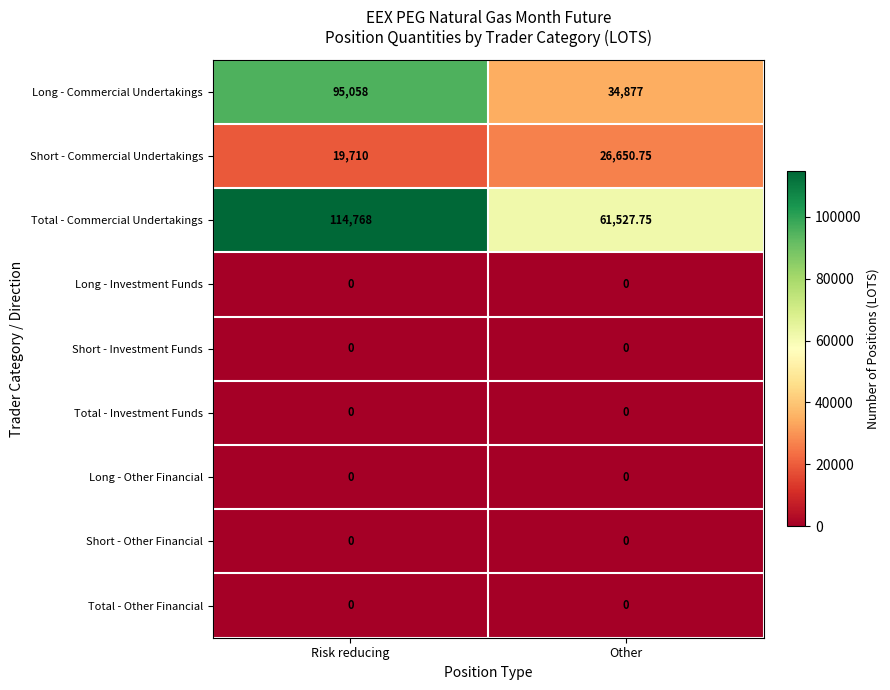

Which category has the highest value in the Short - Commercial Undertakings series?

Other